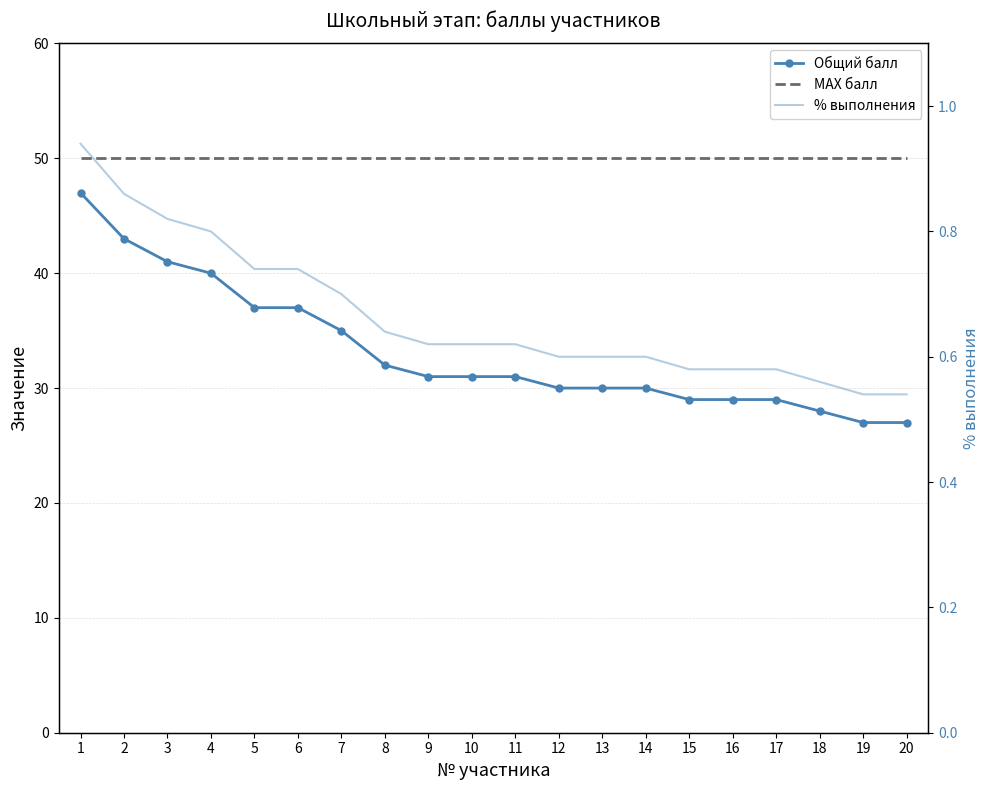

Is it true that % выполнения equals 0.7 at 7?

True